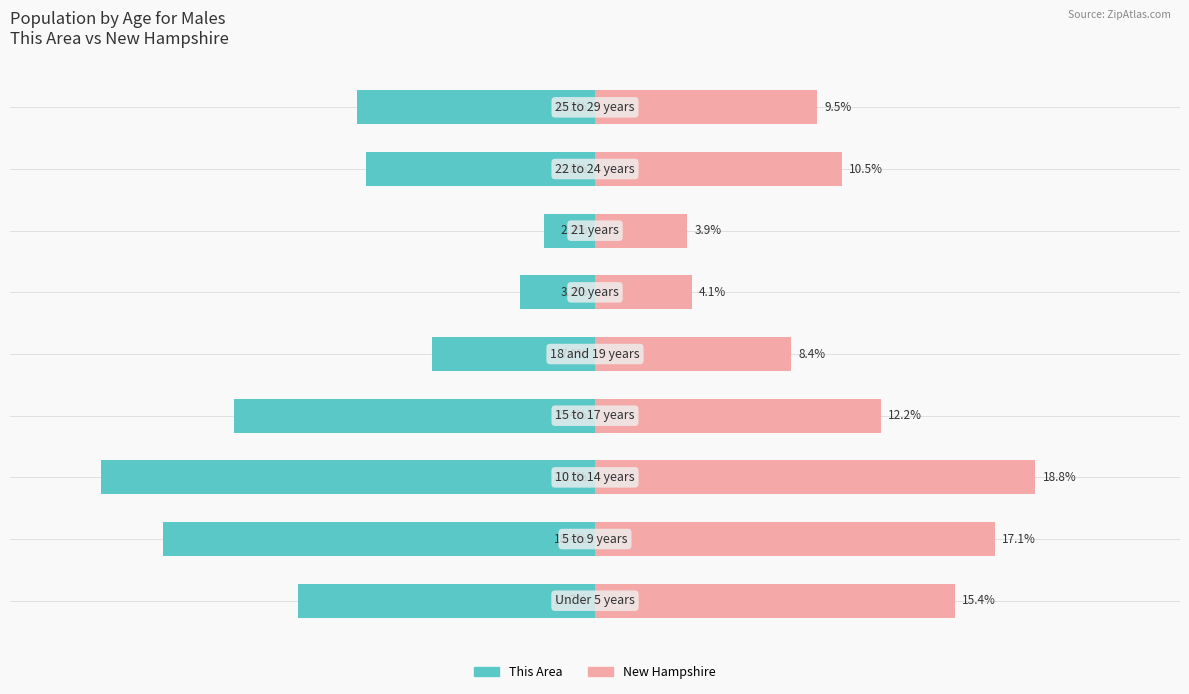

What is the average value of the New Hampshire series?

11.1